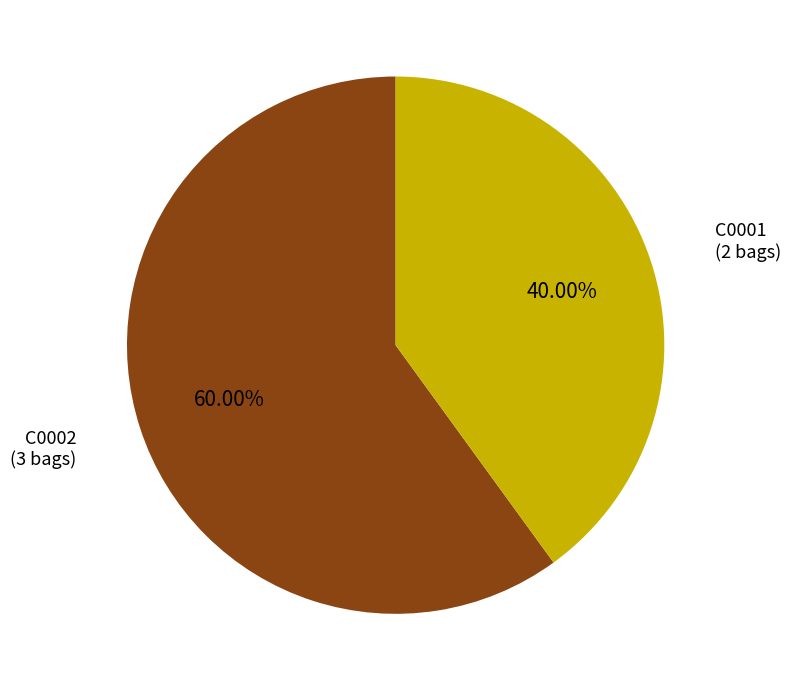

To the nearest percent, what is the average slice percentage?

50%